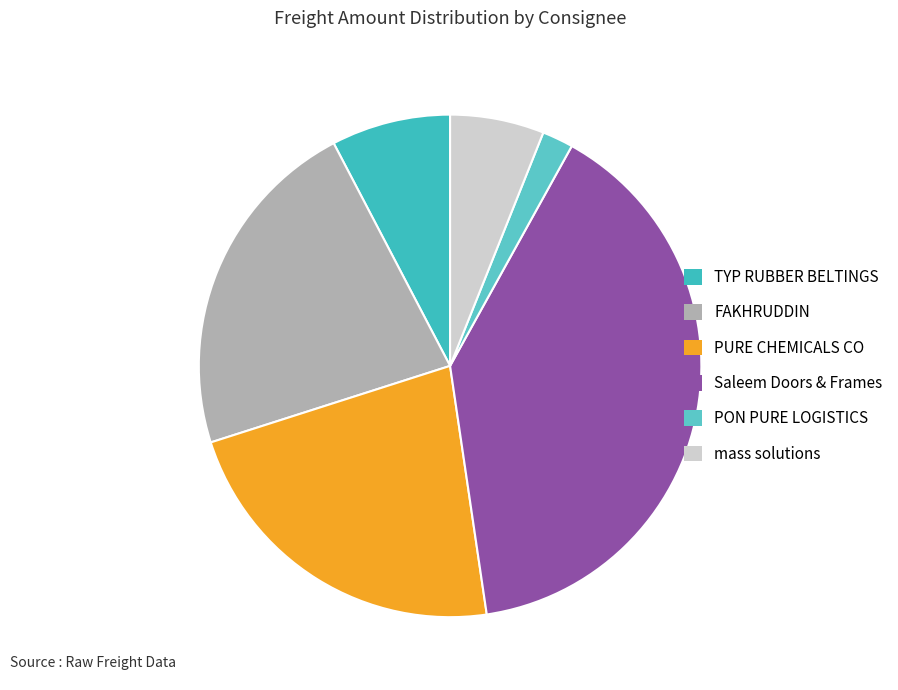

How many segments does this pie chart have?

6